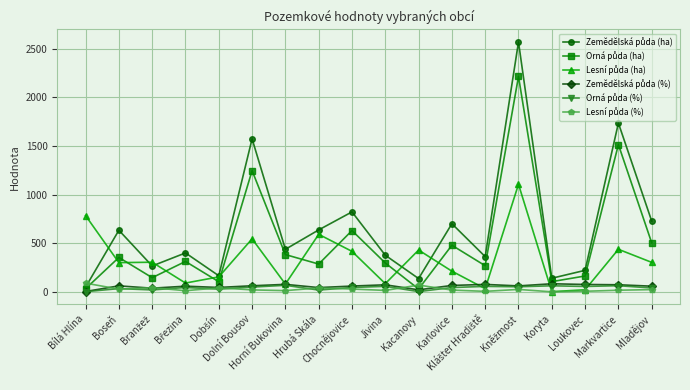

Between which two adjacent categories do Zemědělská půda (ha) and Lesní půda (%) first intersect?

Bílá Hlína and Boseň